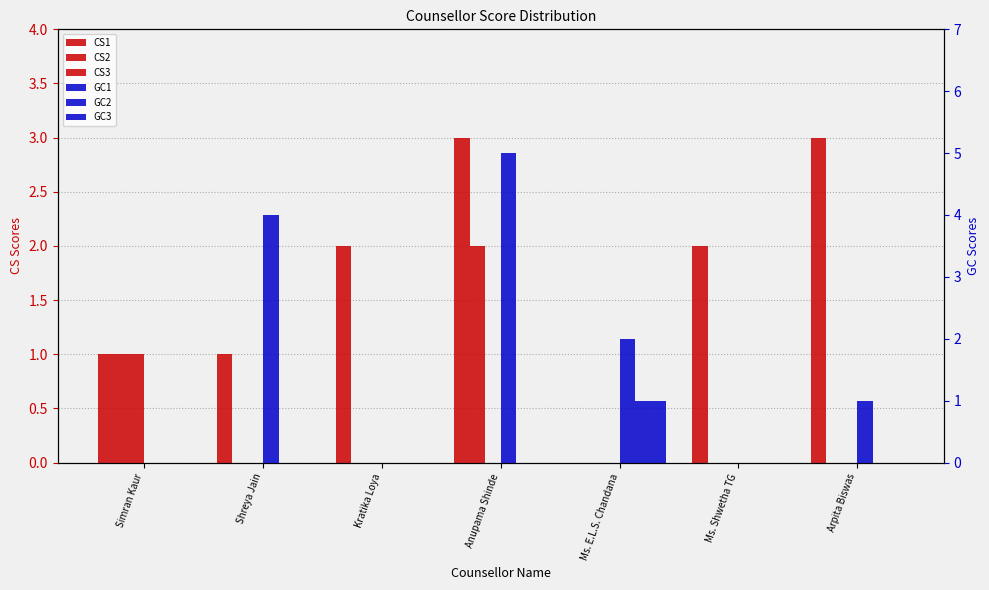

Reading left to right, extract all data points from this chart.

CS1: 1	1	2	3	0	2	3
CS2: 1	0	0	2	0	0	0
CS3: 1	0	0	0	0	0	0
GC1: 0	4	0	5	2	0	1
GC2: 0	0	0	0	1	0	0
GC3: 0	0	0	0	1	0	0